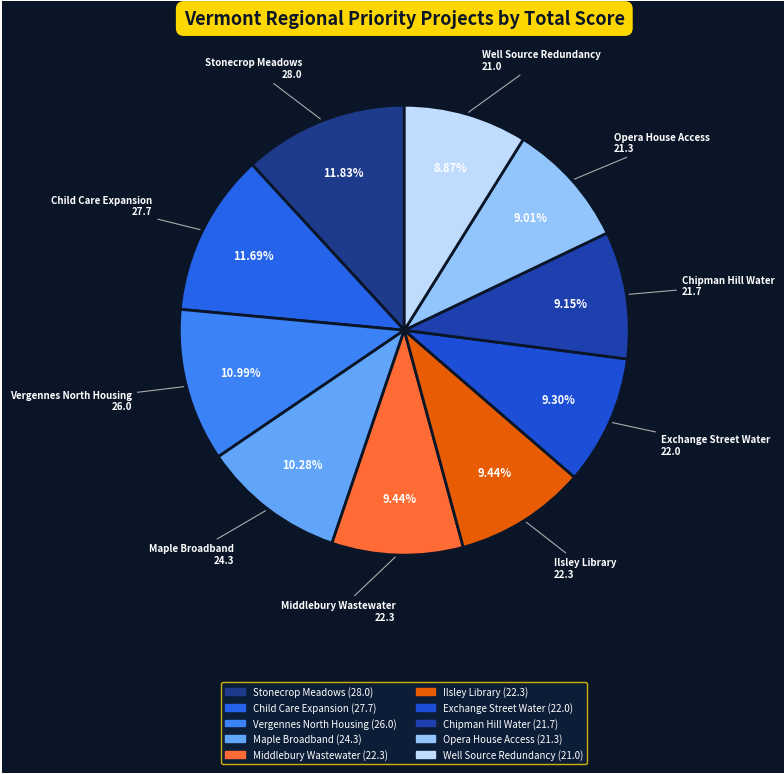

How many segments does this pie chart have?

10